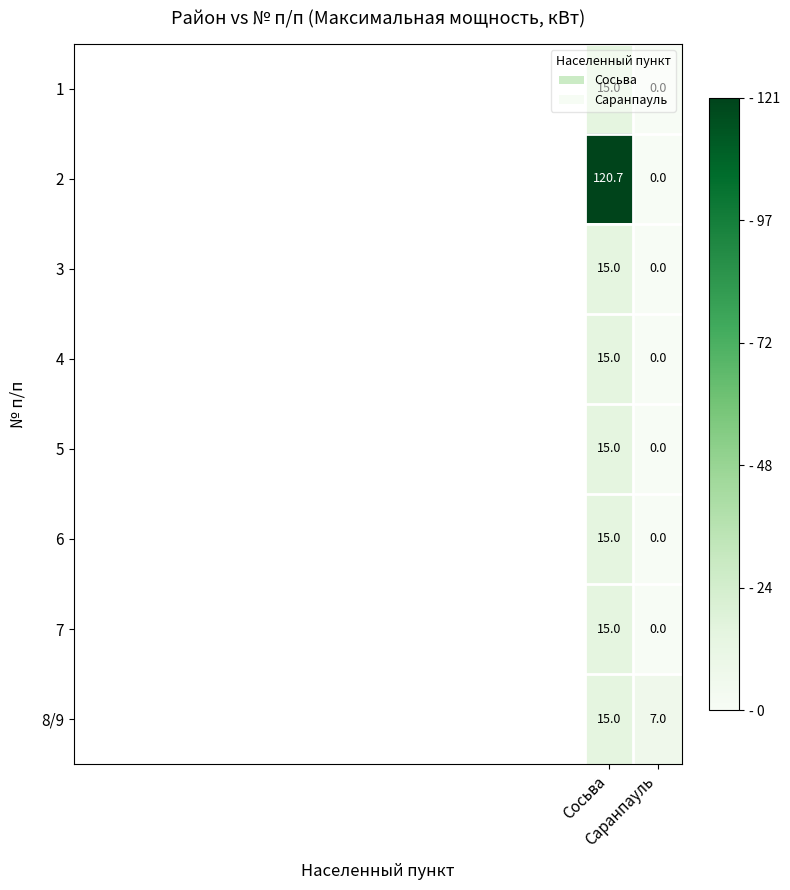

What is the difference between the maximum and minimum values in the 4 series?

15.0